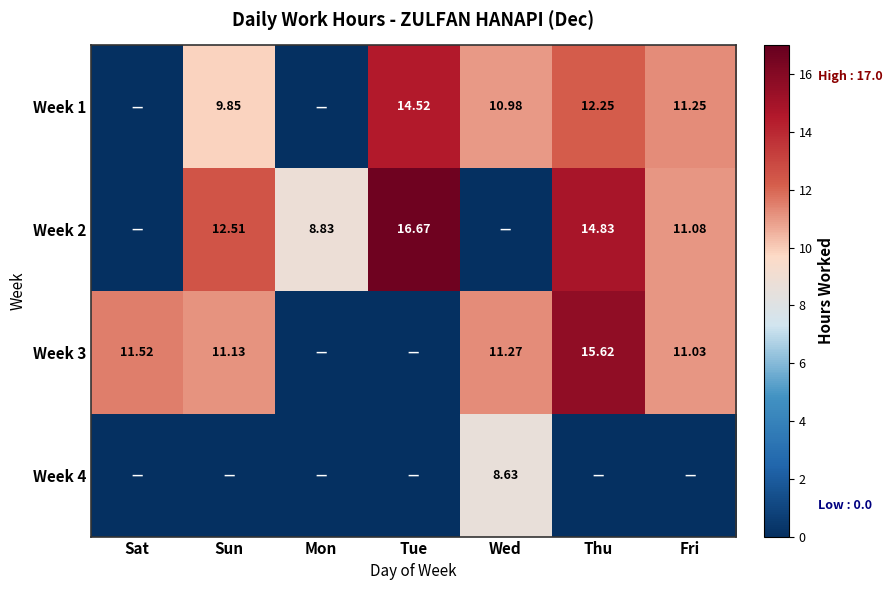

Is the value of Week 3 at Fri greater than the value of Week 1 at Sun?

Yes